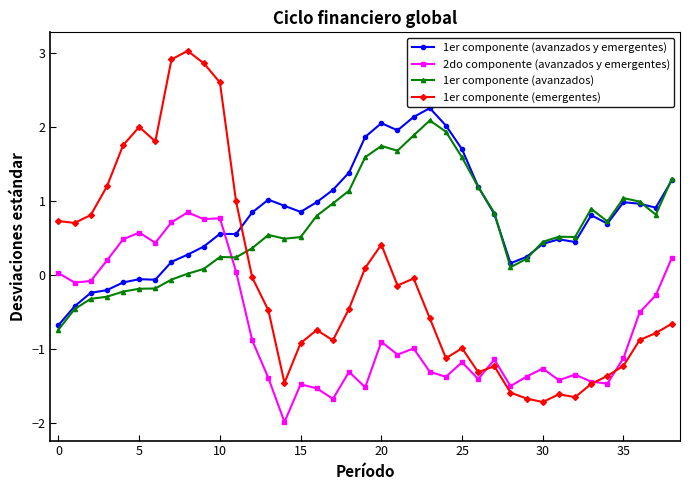

What is the greatest value displayed?

3.0